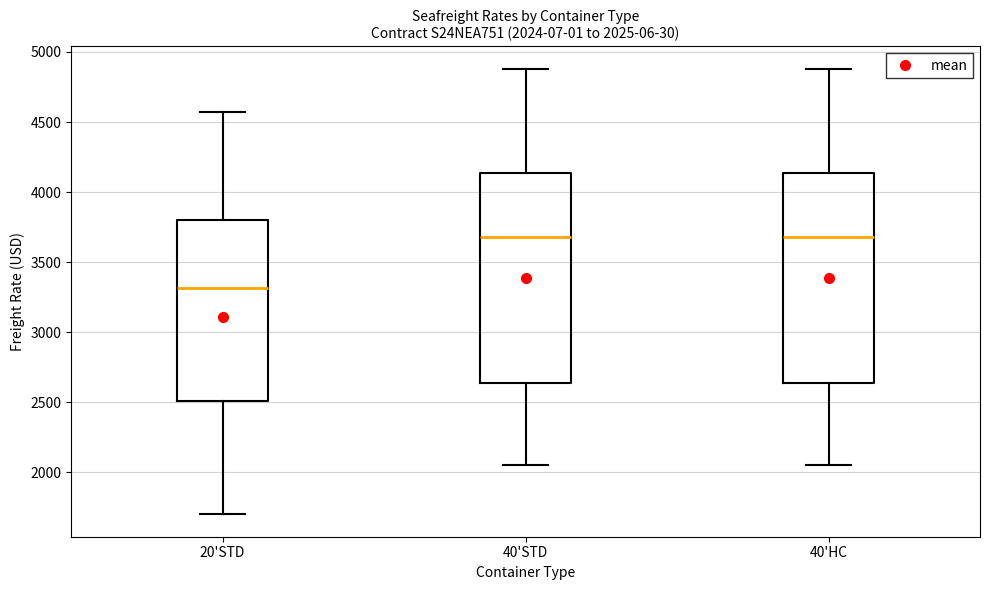

Which box's median line is the lowest?

20'STD